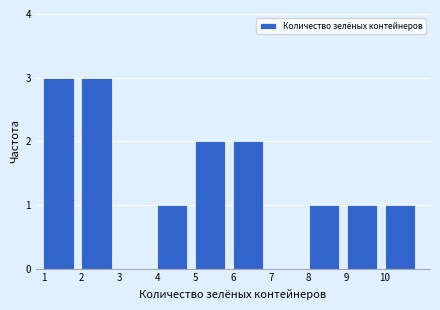

What is the height of the bar covering 6 to 7 on the x-axis? The values are not printed on the chart, so give them approximately, as read against the axis.

2